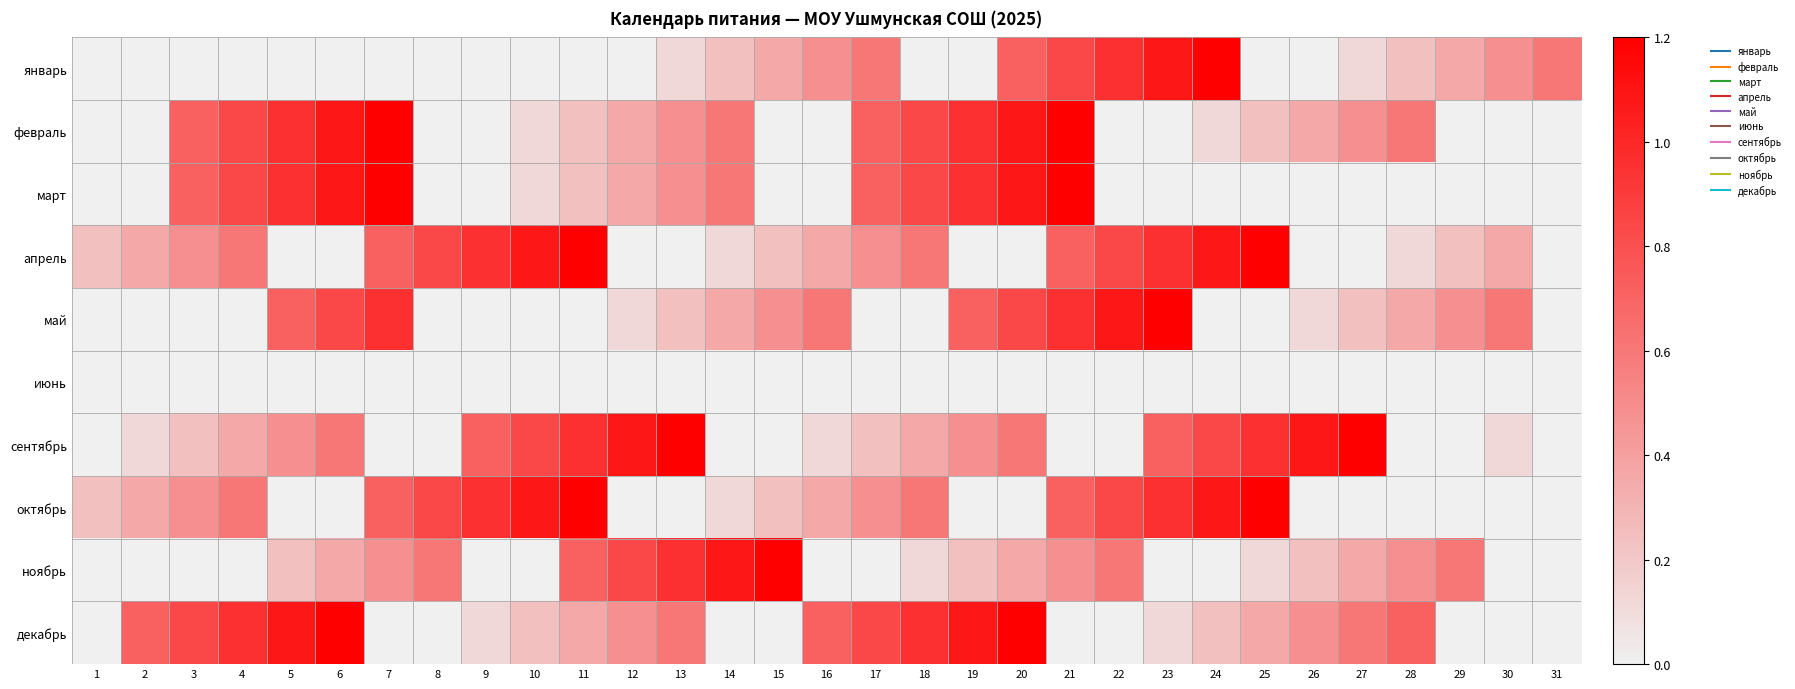

At which category is the sum across all series the highest?

21